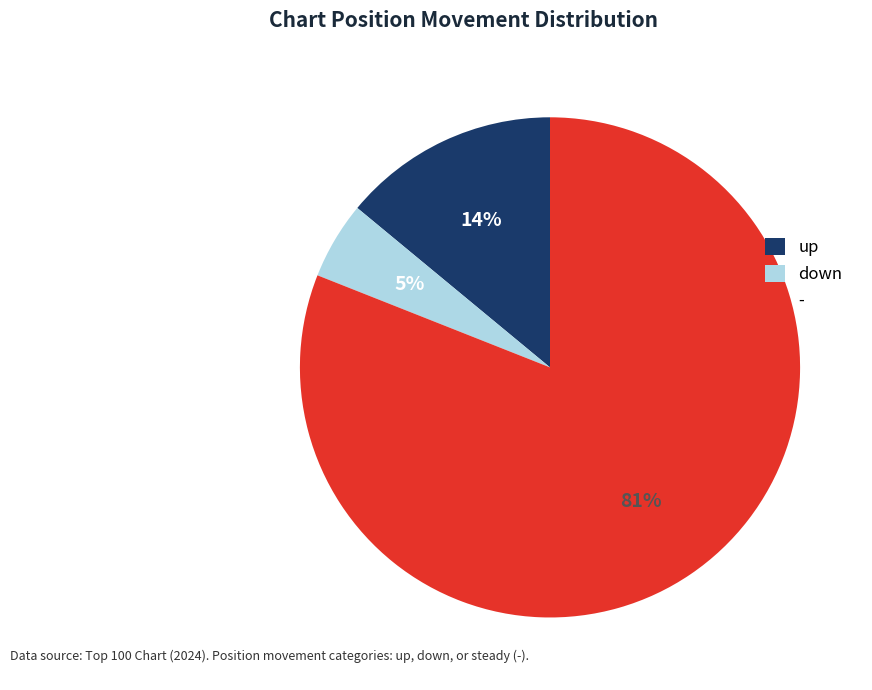

Is the sum of up and down greater than half?

No